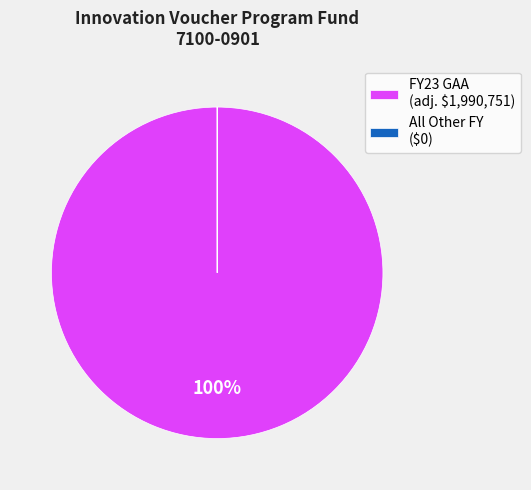

Is there any slice that represents more than half of the pie?

Yes